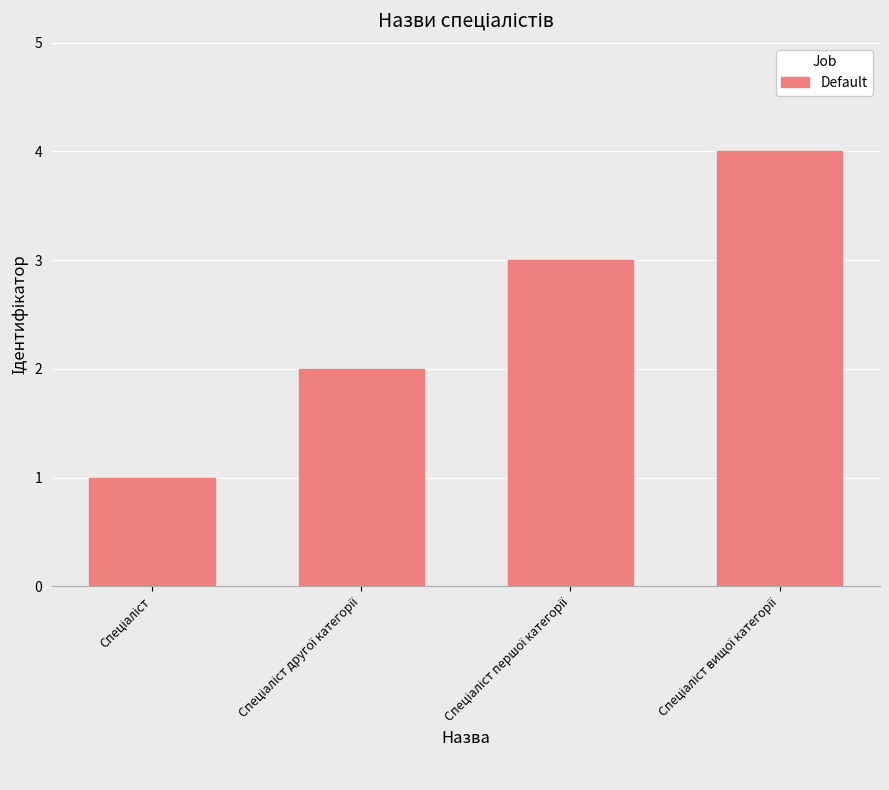

What is the sum of all values?

10